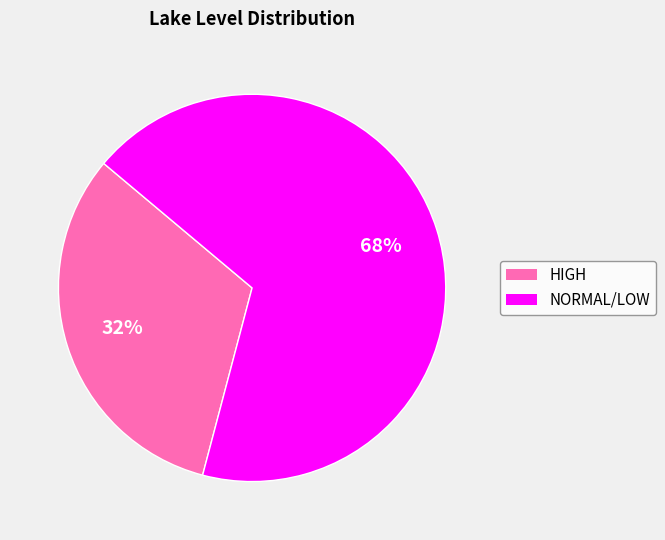

Count the number of slices in the pie.

2